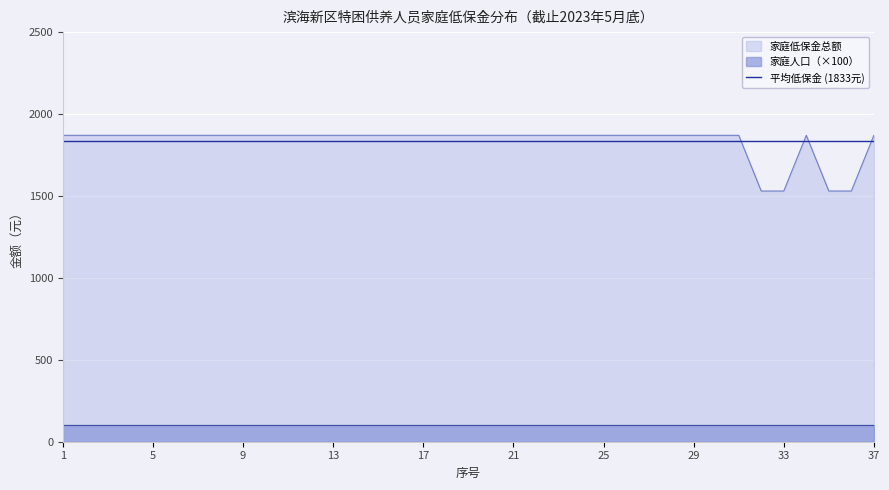

Reading right to left, transcribe all the data shown in this chart.

1870	1530	1530	1870	1530	1530	1870	1870	1870	1870	1870	1870	1870	1870	1870	1870	1870	1870	1870	1870	1870	1870	1870	1870	1870	1870	1870	1870	1870	1870	1870	1870	1870	1870	1870	1870	1870